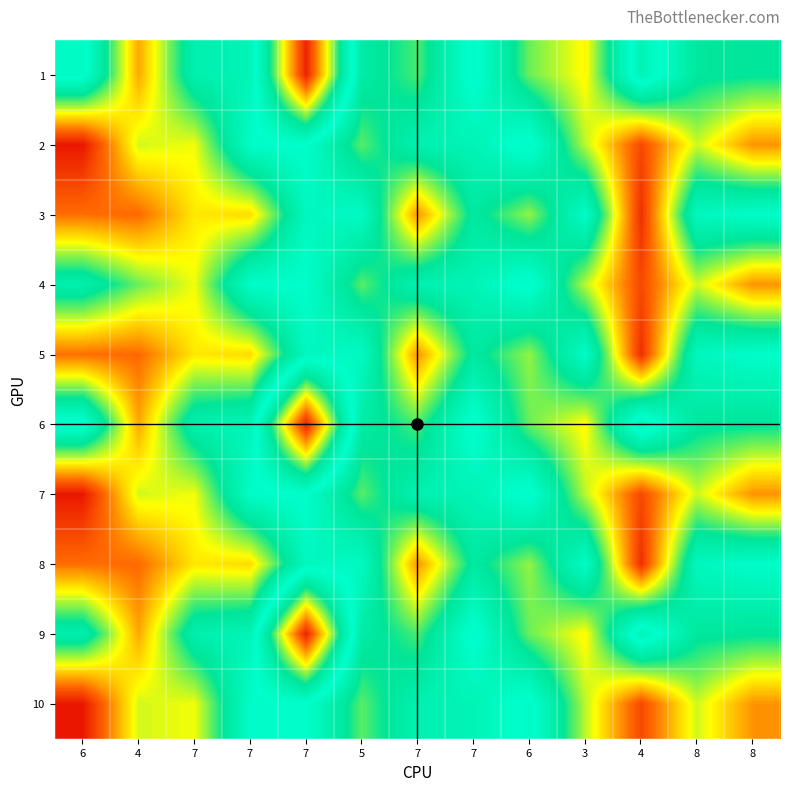

What is the spread (max minus min) of values at 6?

73.2